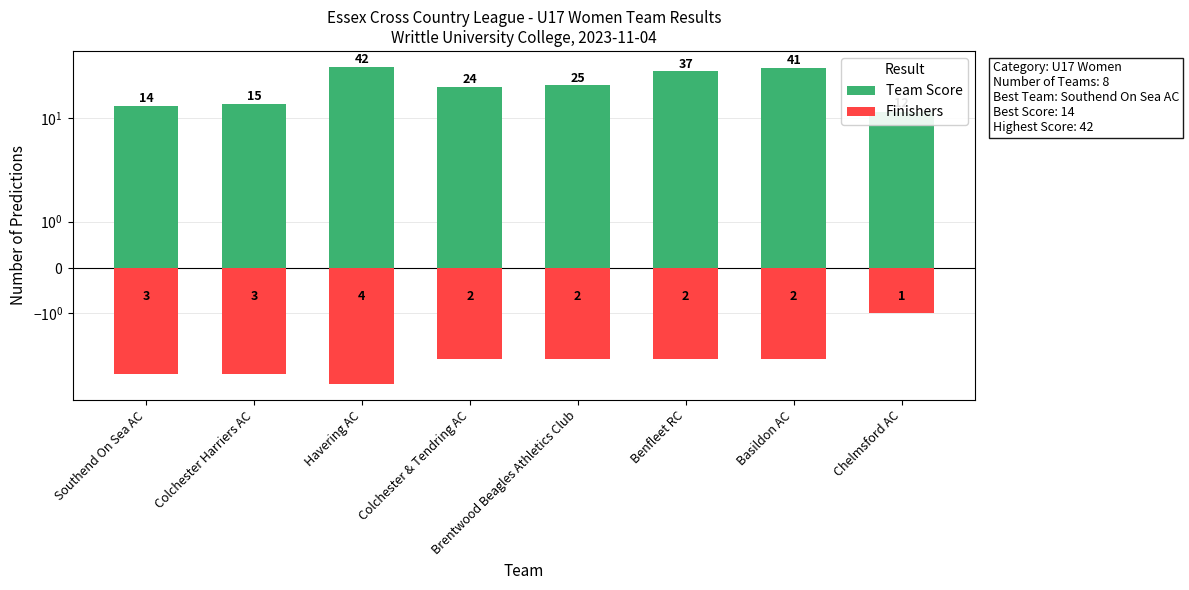

True or false: Finishers has a value of -3 at Southend On Sea AC.

True